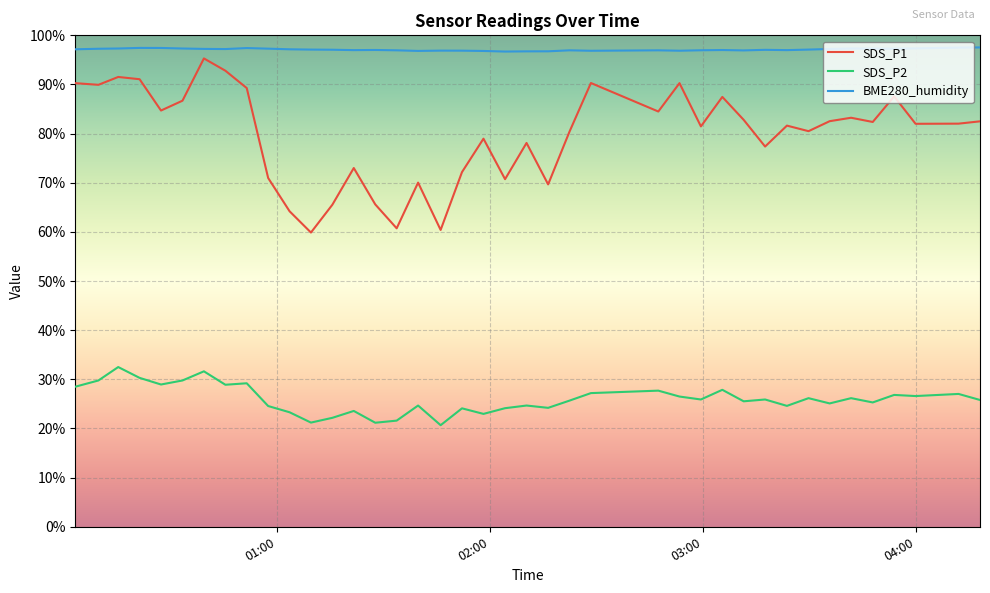

True or false: BME280_humidity and SDS_P2 intersect in this chart.

False